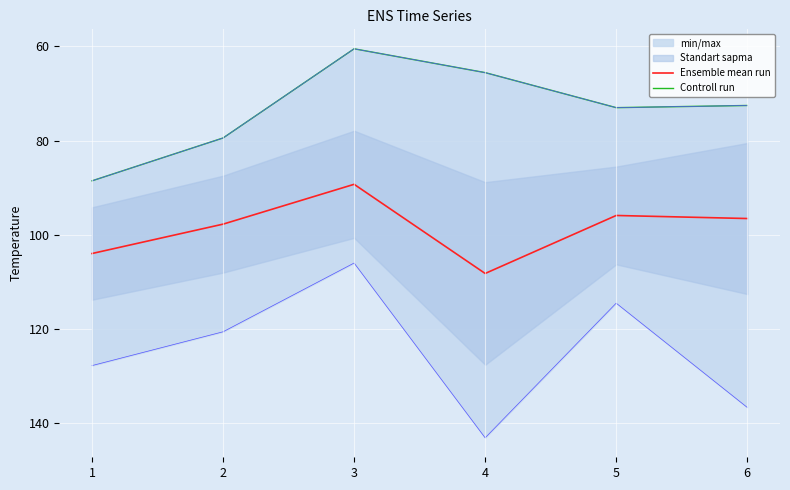

Reading left to right, extract all data points from this chart.

Ensemble mean run: 104.0	97.7	89.3	108.2	95.9	96.5
Controll run: 88.5	79.4	60.5	65.6	73.0	72.5